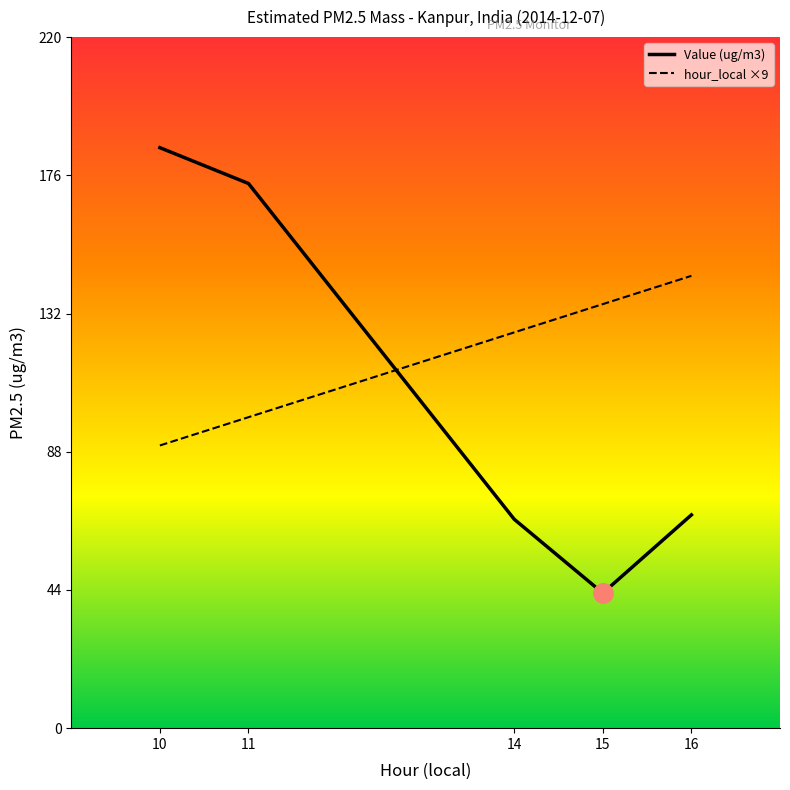

What is the value of the Value point at the 4th from the left?

43.0